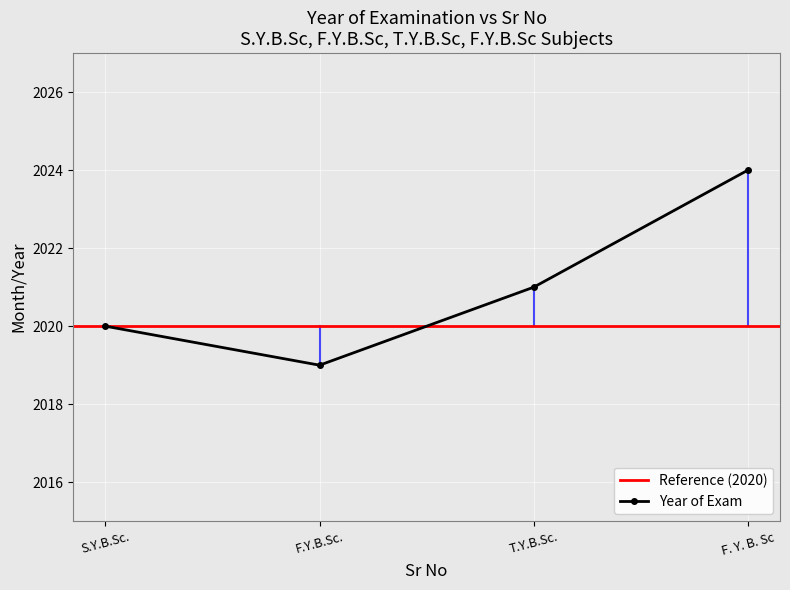

How many interior local valleys (lower than both neighbors) does the data have?

1